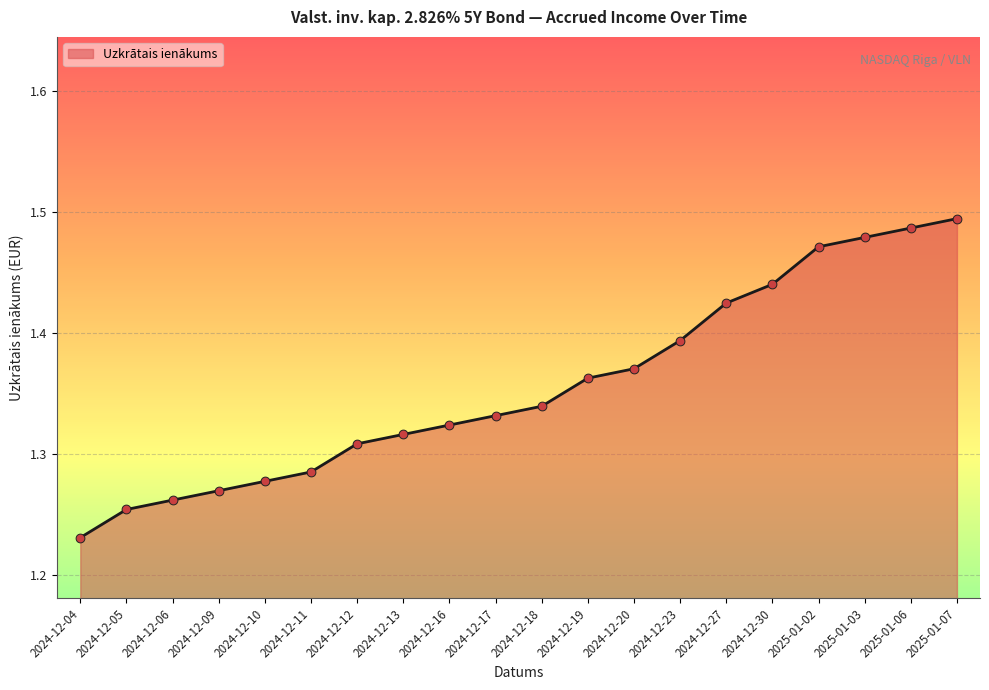

Approximately how many times larger is the value at 2025-01-02 compared to 2024-12-11?

1.1